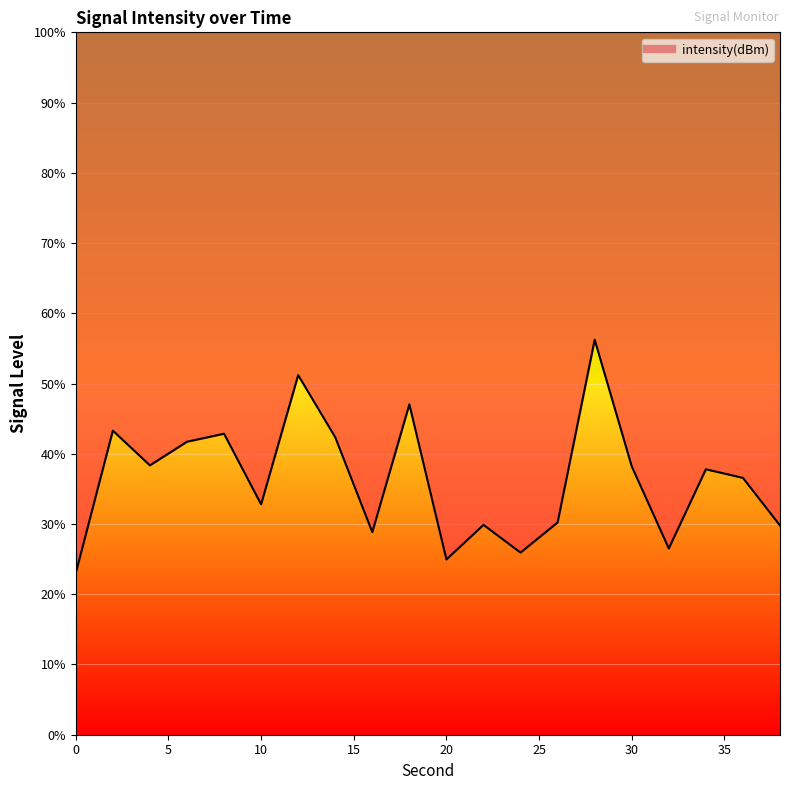

What is the approximate value at 36?

36.6